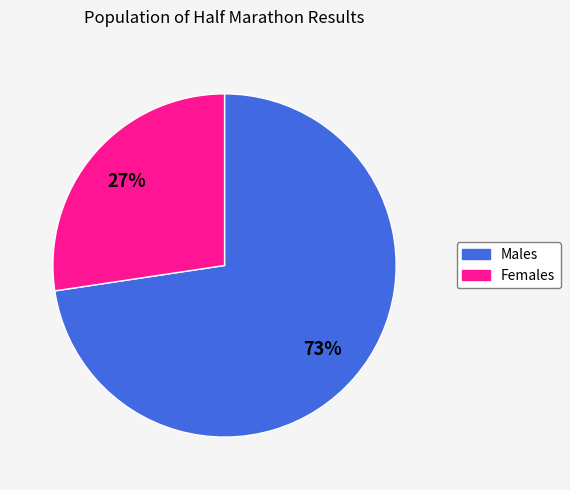

What percentage is the Males slice, to the nearest percent?

73%